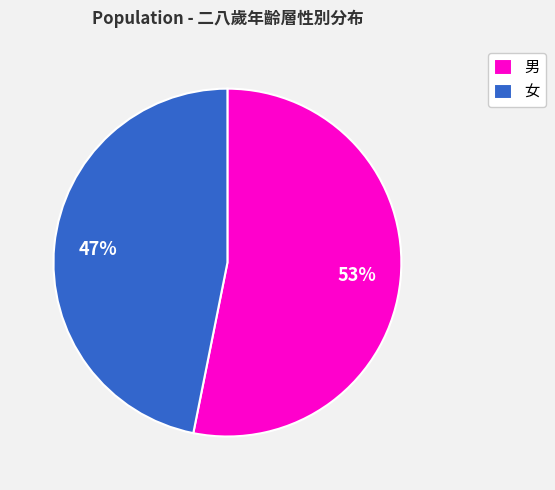

Is it true that 女 is 61% of the pie?

False